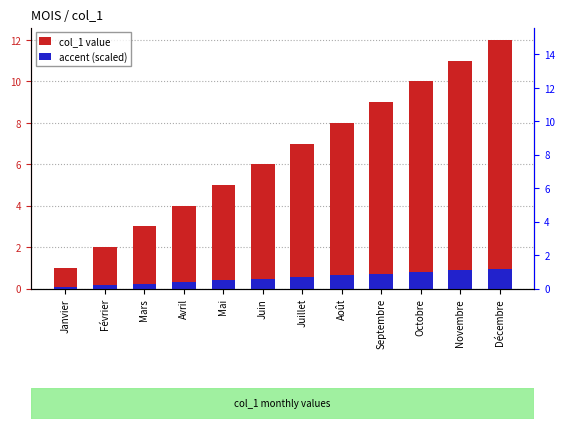

Reading left to right, extract all data points from this chart.

col_1 value: Janvier=1.0	Février=2.0	Mars=3.0	Avril=4.0	Mai=5.0	Juin=6.0	Juillet=7.0	Août=8.0	Septembre=9.0	Octobre=10.0	Novembre=11.0	Décembre=12.0
accent (scaled): Janvier=0.1	Février=0.2	Mars=0.2	Avril=0.3	Mai=0.4	Juin=0.5	Juillet=0.6	Août=0.6	Septembre=0.7	Octobre=0.8	Novembre=0.9	Décembre=1.0